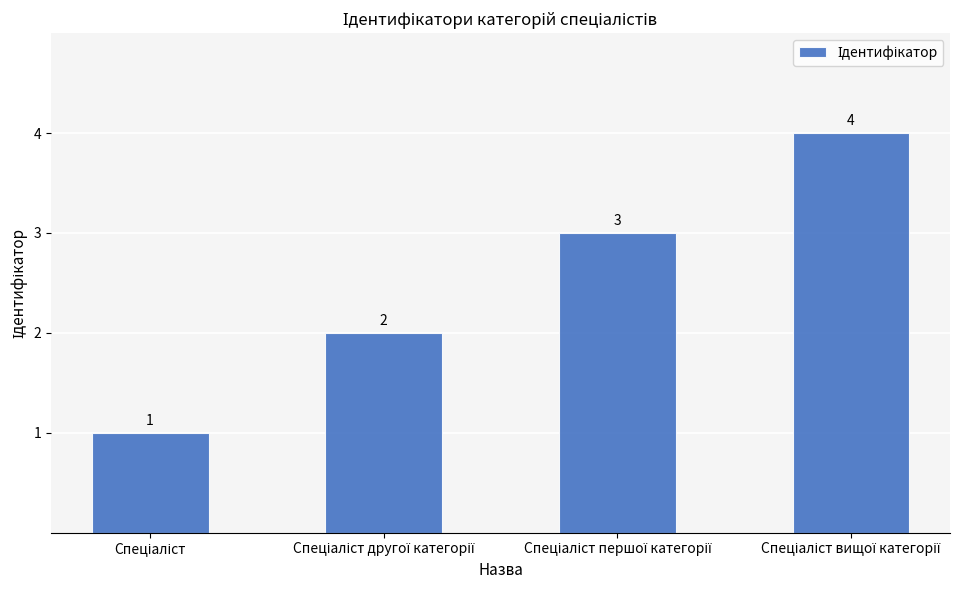

What is the maximum value shown in the chart?

4